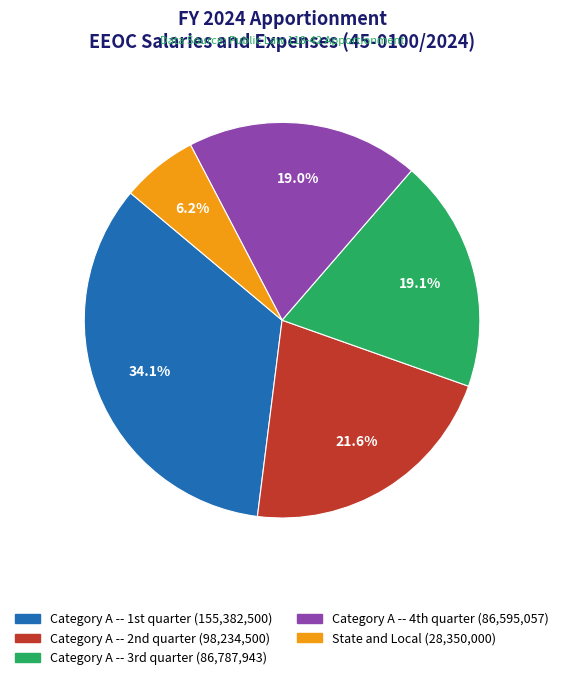

How many segments does this pie chart have?

5